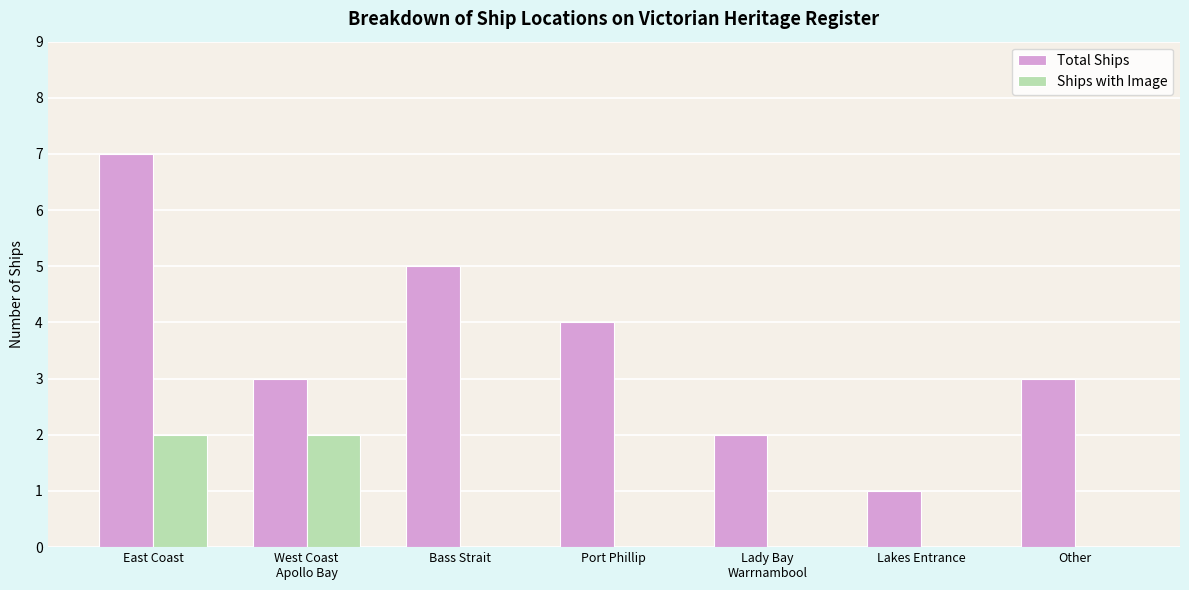

How many Ships with Image values are between 0 and 2?

7